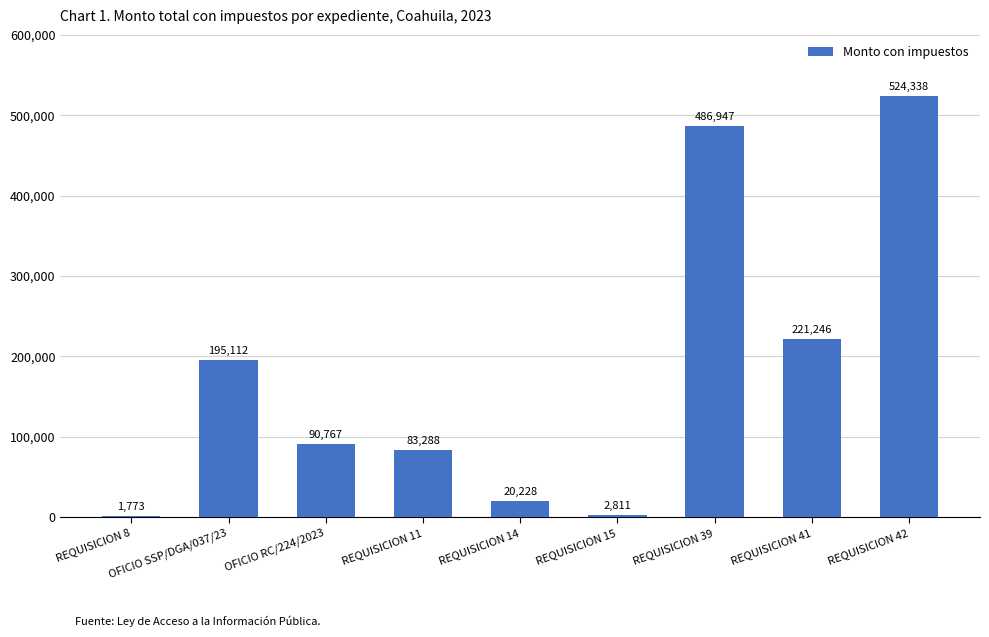

At which label does the data first exceed 90767?

OFICIO SSP/DGA/037/23